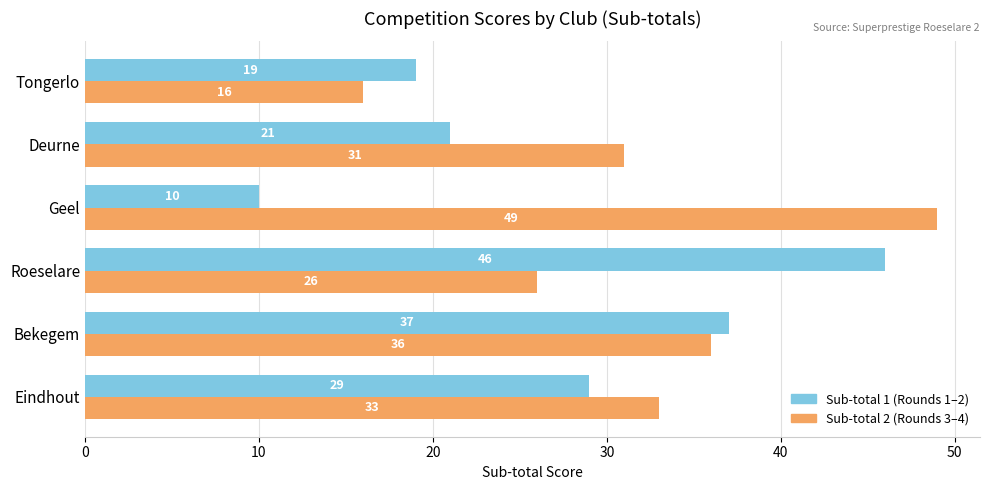

What is the maximum value for Sub-total 1 (Rounds 1–2)?

46